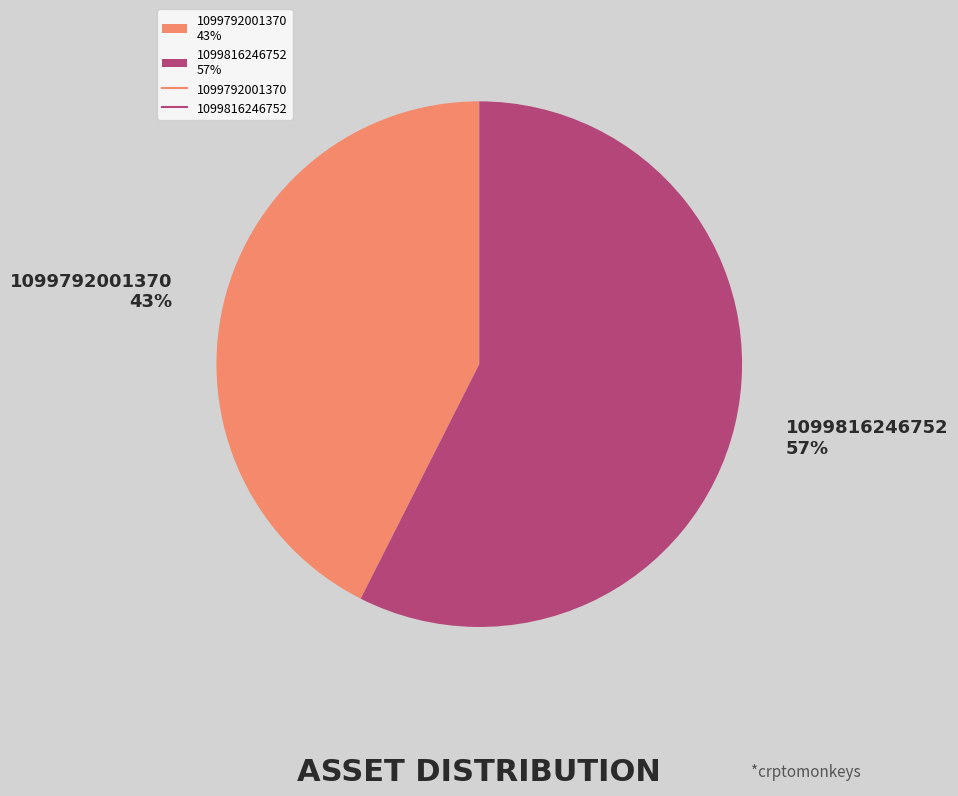

To the nearest percent, what is the combined percentage of 1099792001370 and 1099816246752?

100%